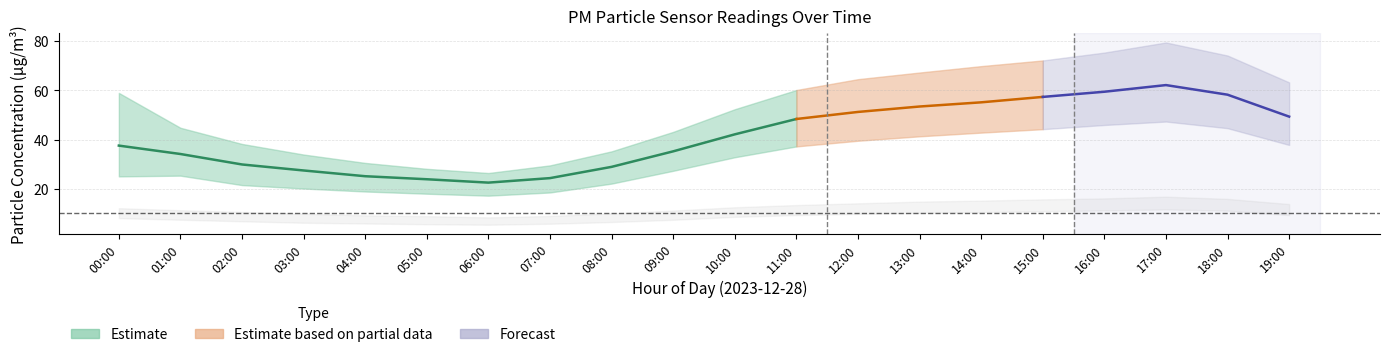

What is the average value of the P2_upper series?

12.4